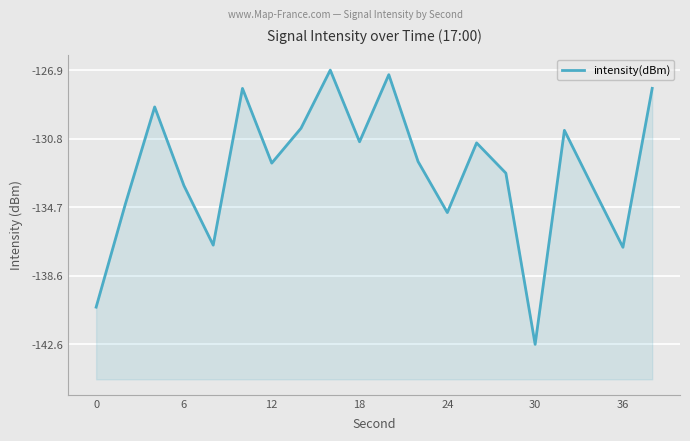

What is the maximum value shown in the chart?

-126.9